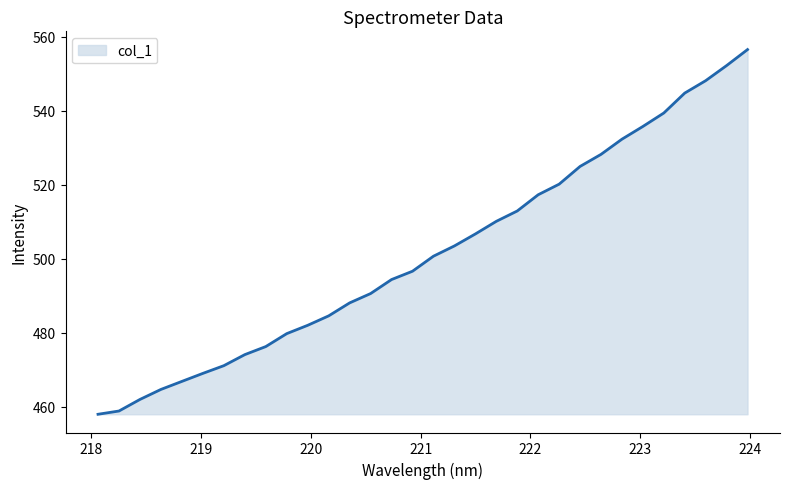

What is the maximum value shown in the chart?

556.6